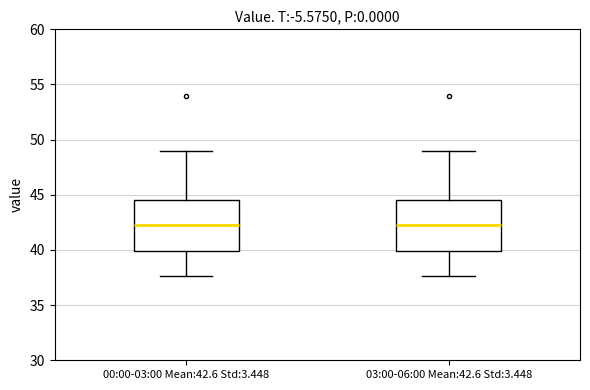

Reading left to right, transcribe this box plot: for each box, give where its median line is, the range the box spans, and where its two whiskers end, as read against the y-axis. The values are not printed on the chart, so give them approximately, as read against the axis.

00:00-03:00 Mean:42.6 Std:3.448: median 42.5, box 40.0 to 44.5, whiskers 37.5 to 49.0
03:00-06:00 Mean:42.6 Std:3.448: median 42.5, box 40.0 to 44.5, whiskers 37.5 to 49.0